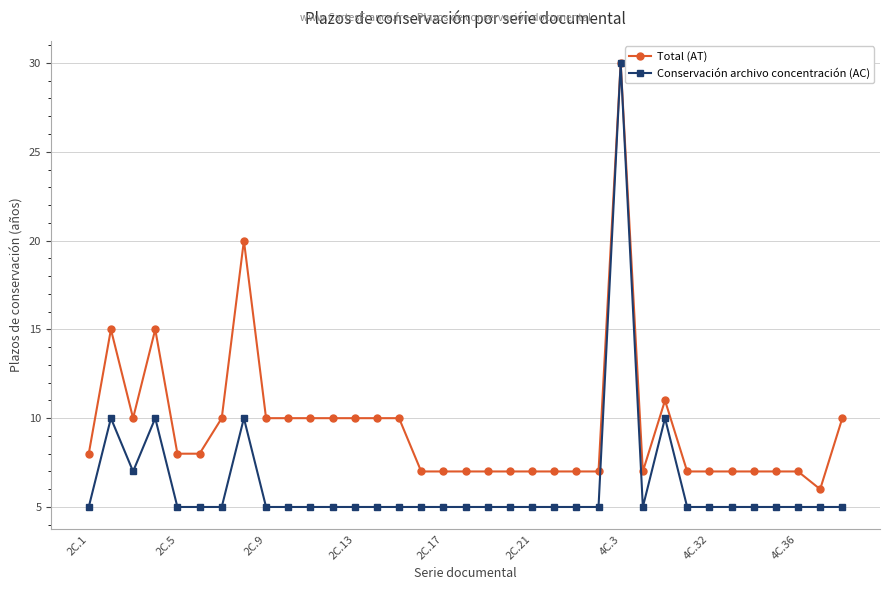

Reading right to left, list all the values displayed in this chart.

Total (AT): 10	6	7	7	7	7	7	7	11	7	30	7	7	7	7	7	7	7	7	7	10	10	10	10	10	10	10	20	10	8	8	15	10	15	8
Conservación archivo concentración (AC): 5	5	5	5	5	5	5	5	10	5	30	5	5	5	5	5	5	5	5	5	5	5	5	5	5	5	5	10	5	5	5	10	7	10	5